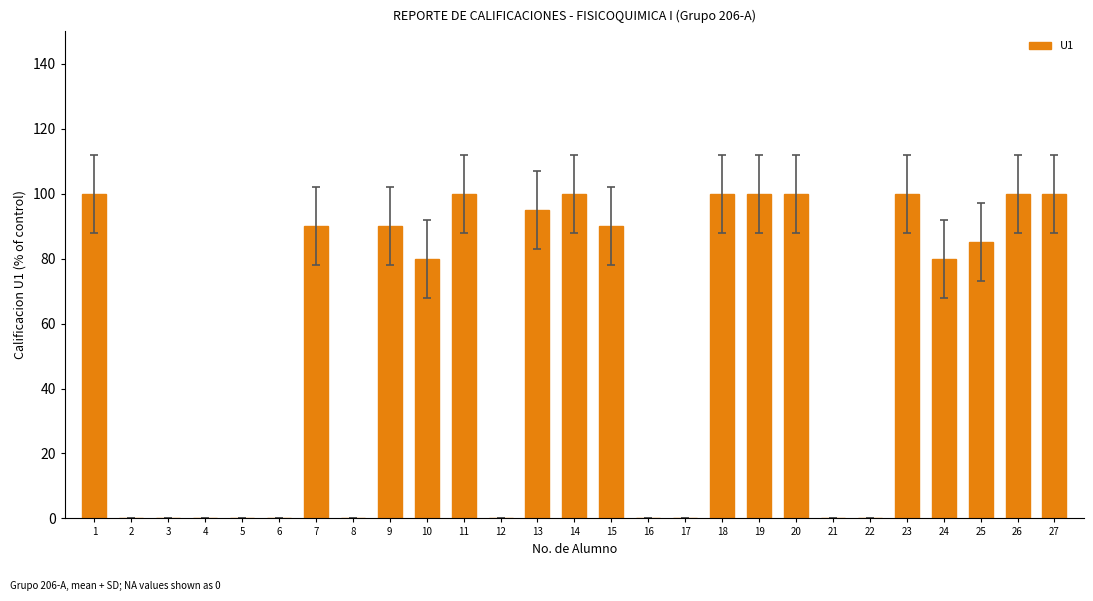

What is the maximum value shown in the chart?

100